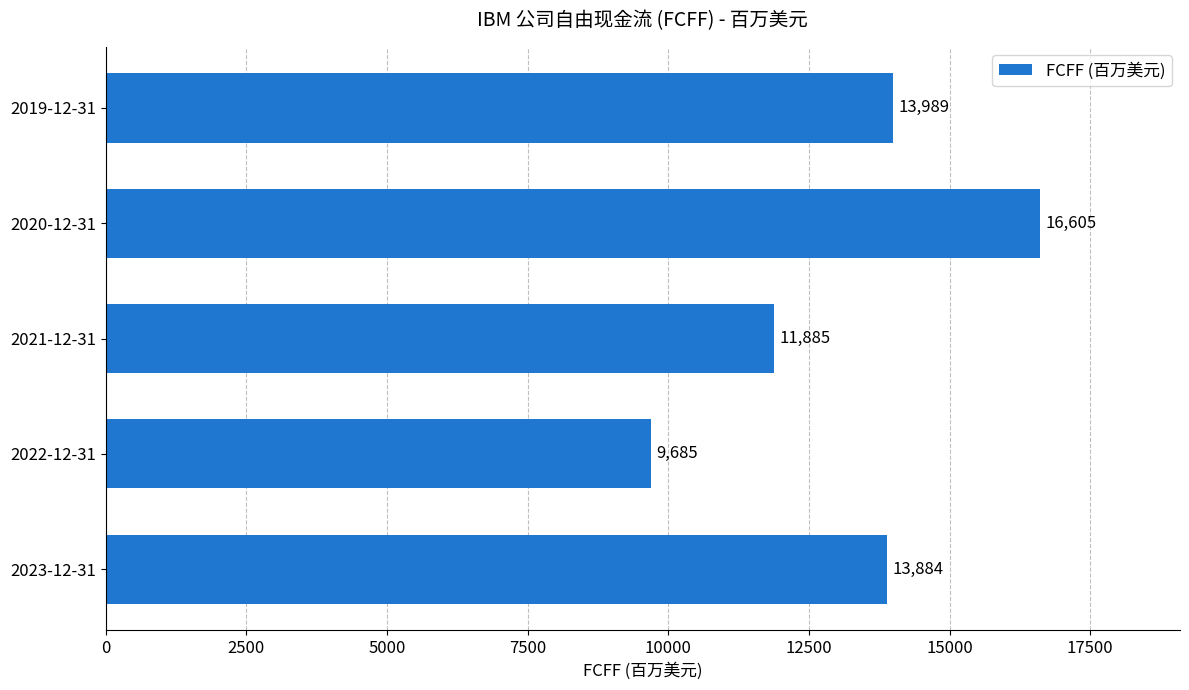

What is the sum of all values?

66048